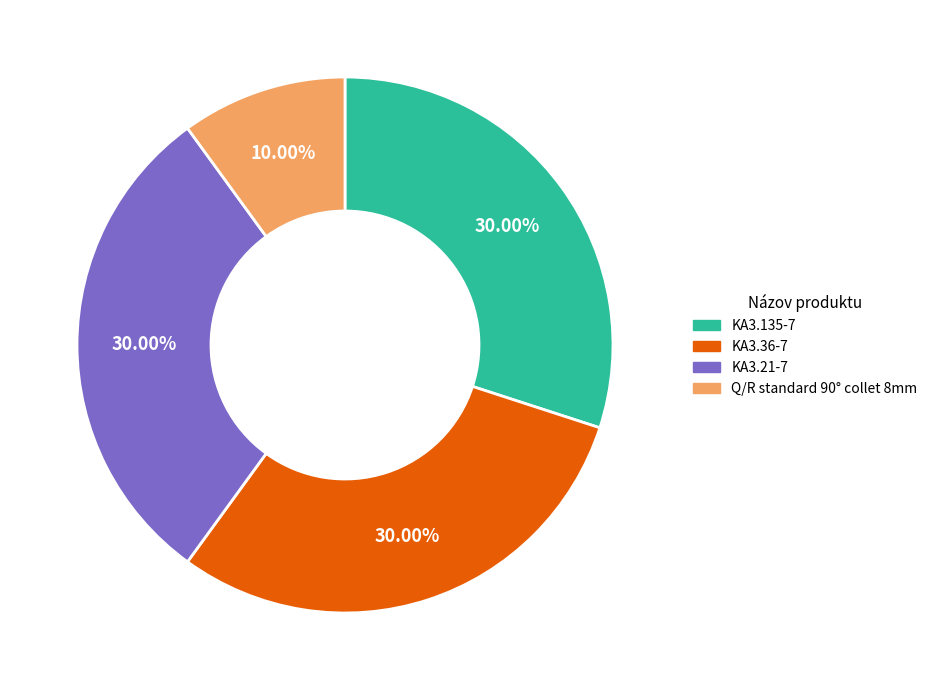

To the nearest percent, what is the difference between the Q/R standard 90° collet 8mm and KA3.36-7 slice percentages?

20%